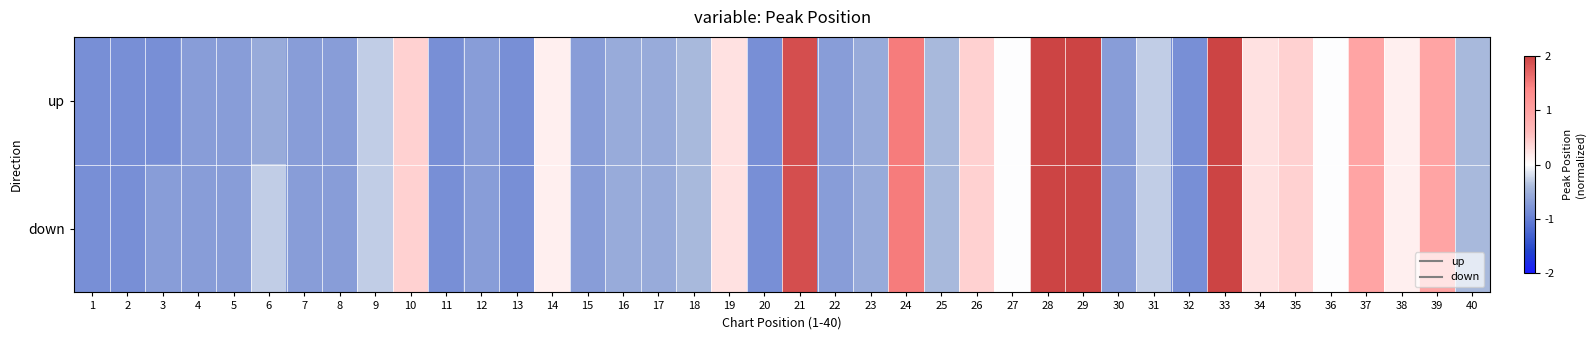

List the series in order of their overall mean, highest first.

down, up